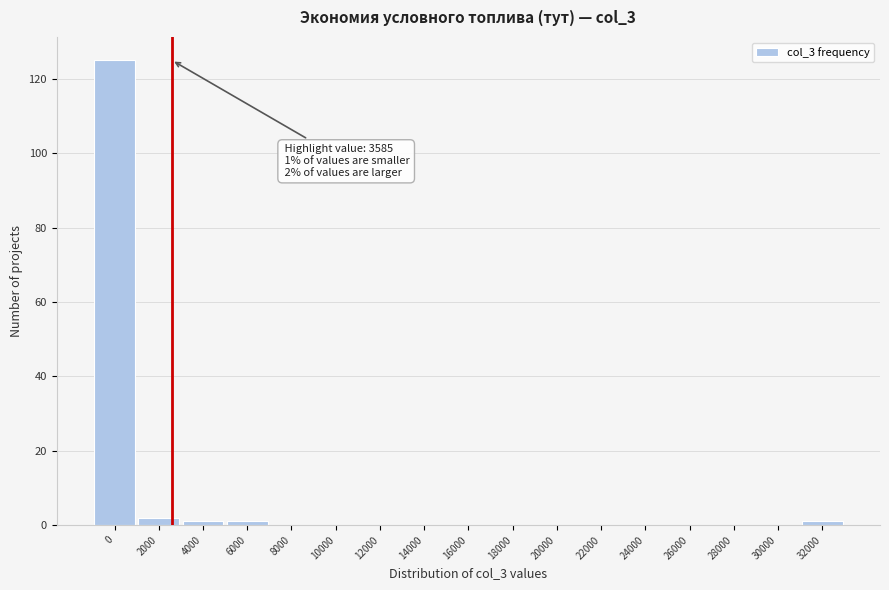

The chart shows a value of 2 at 2000. True or false?

True